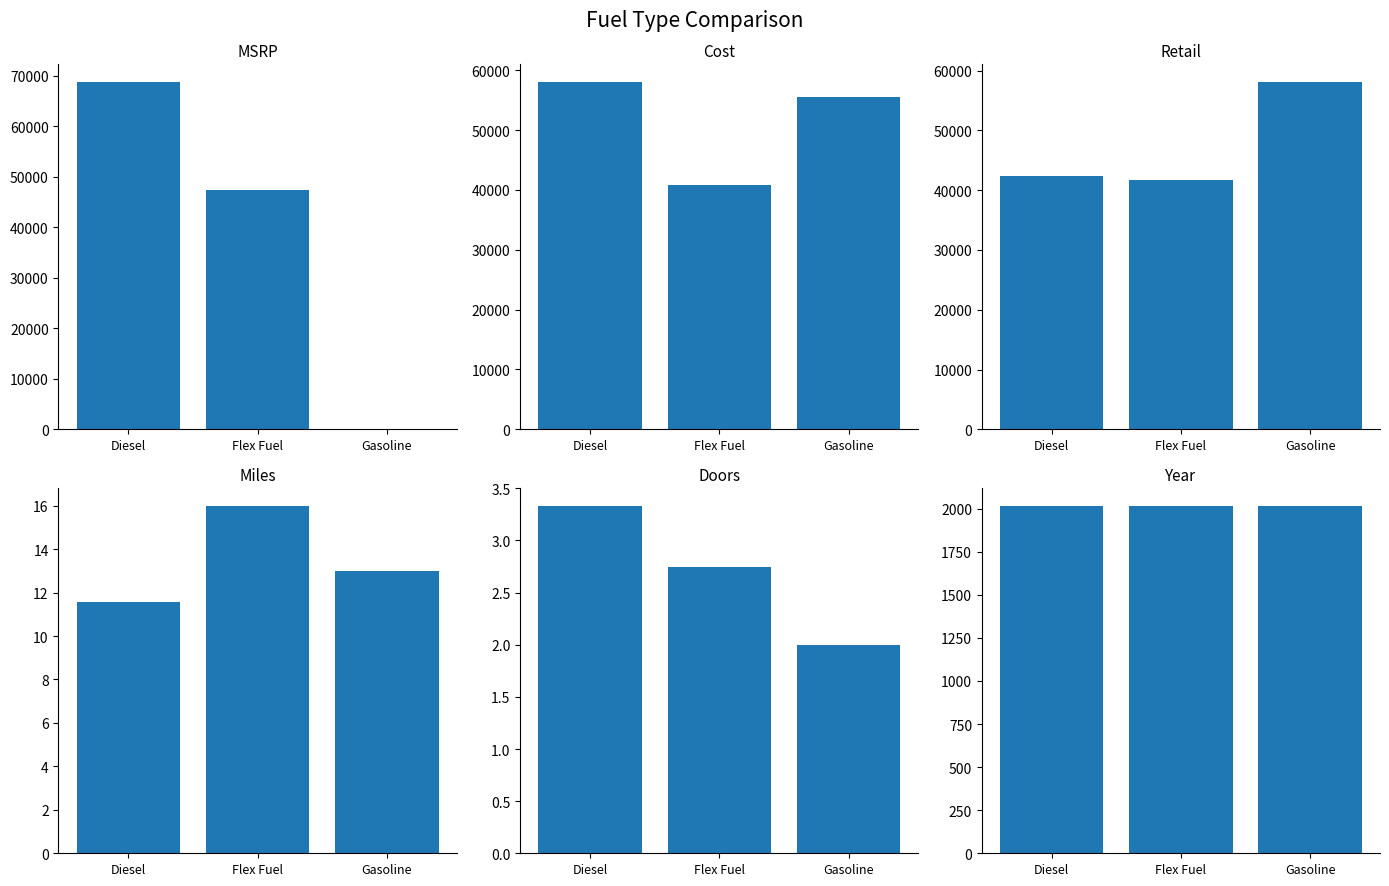

What is the difference between the Miles values at Diesel and Gasoline?

1.4